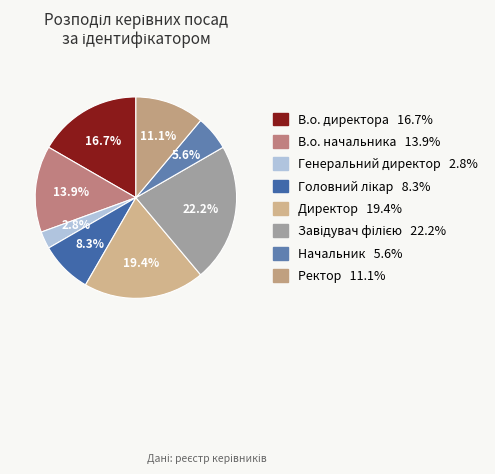

True or false: Начальник accounts for 1% of the total.

False